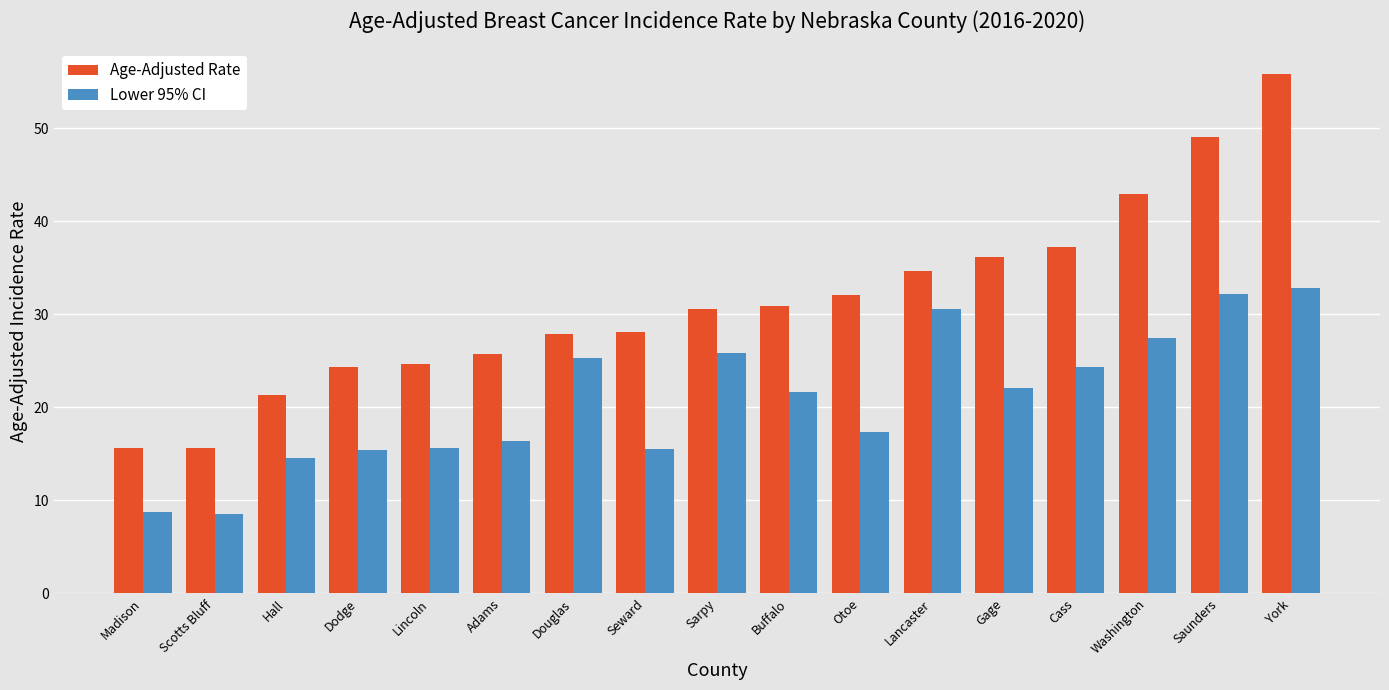

What is the spread (max minus min) of values at Scotts Bluff?

7.1